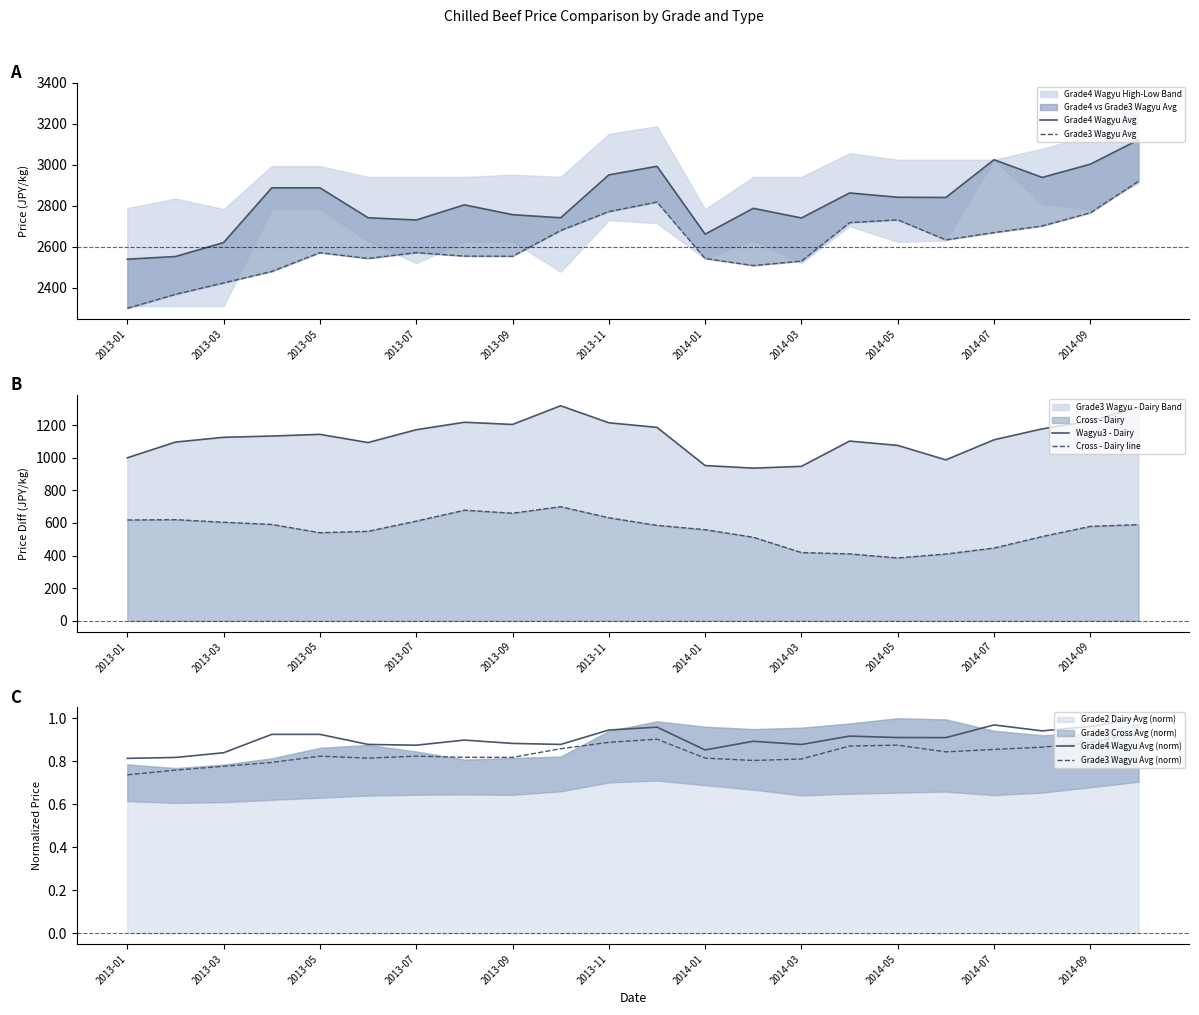

The Grade4 Wagyu Avg (norm) series shows 0.6 at 2013-09. True or false?

False